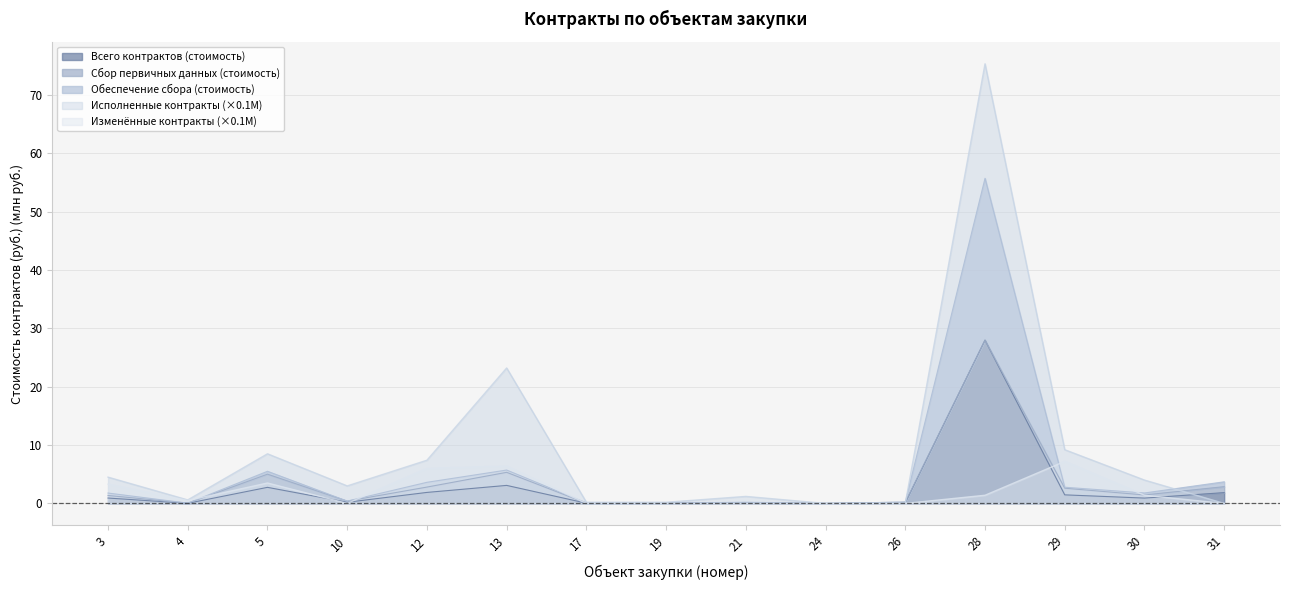

The Изменённые контракты (×0.1М) series shows 0.0 at 31. True or false?

True